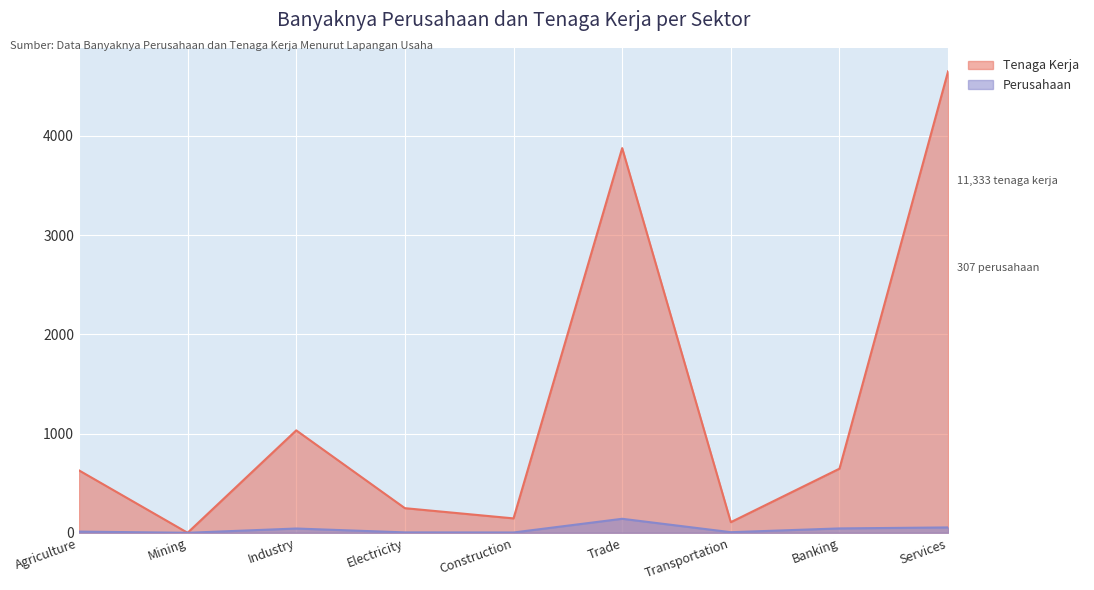

Which series has the widest spread of values?

Tenaga Kerja